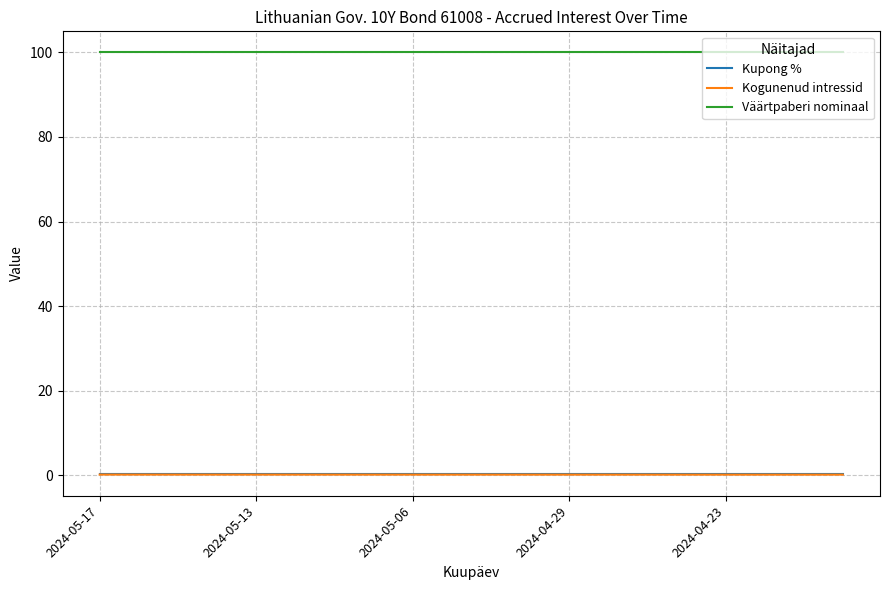

Which series has the largest total across all categories?

Väärtpaberi nominaal